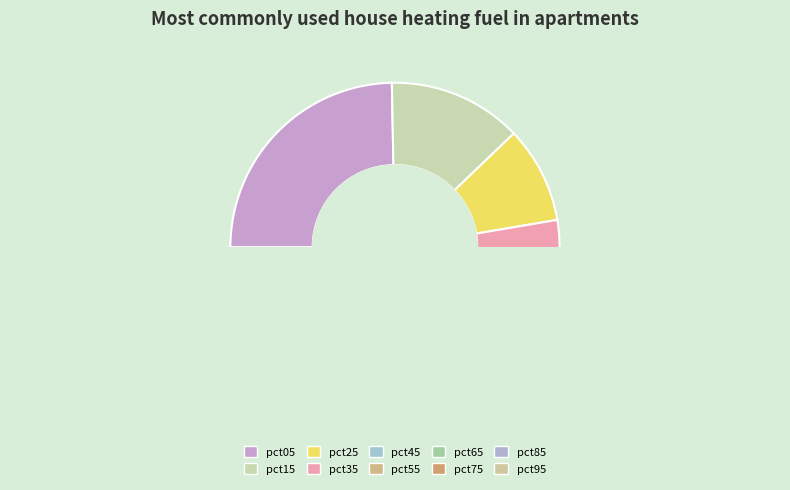

Which category has the biggest portion of the pie?

pct05